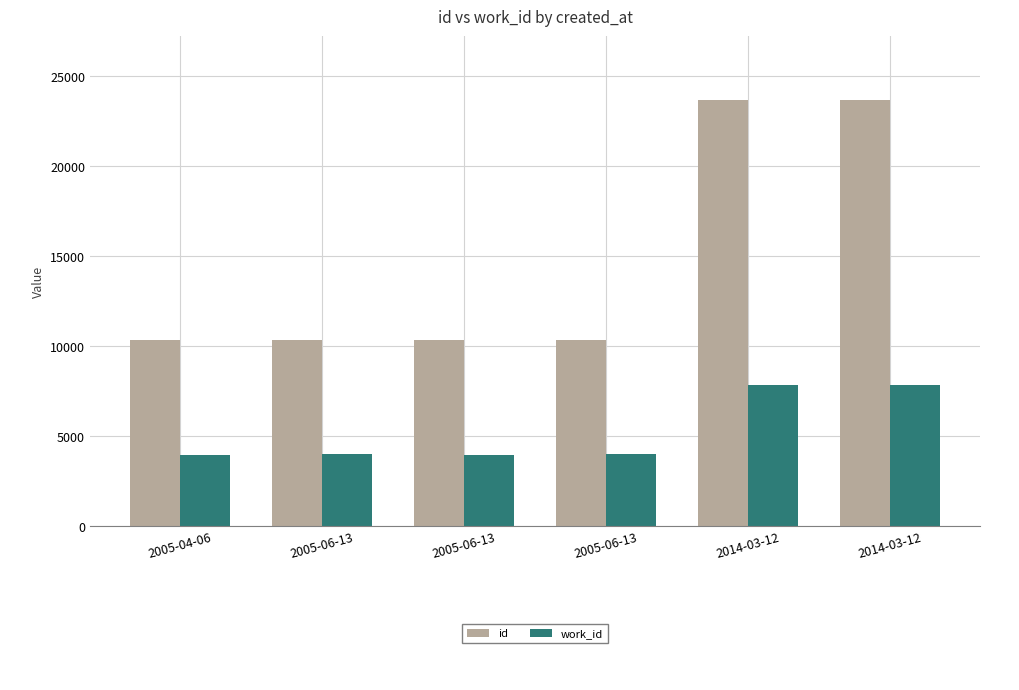

What is the sum of all work_id values?

31549